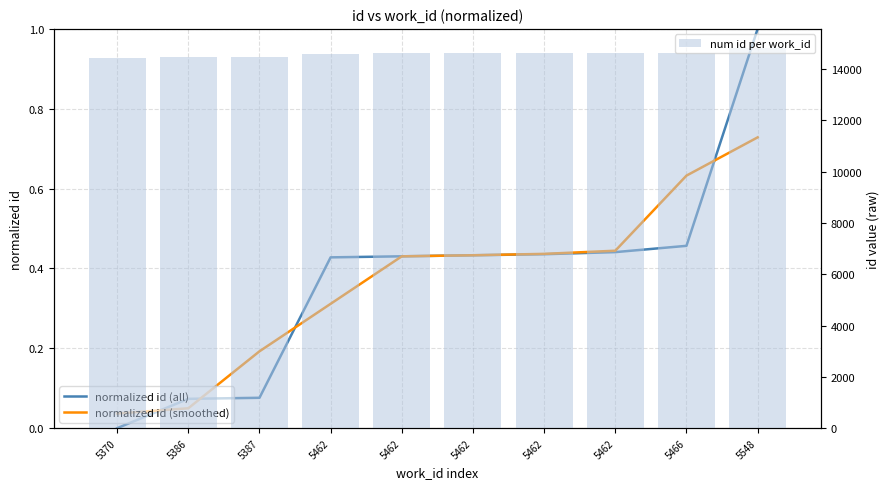

What is the sum of the normalized id (smoothed) values at 5462 and 5387?

0.6